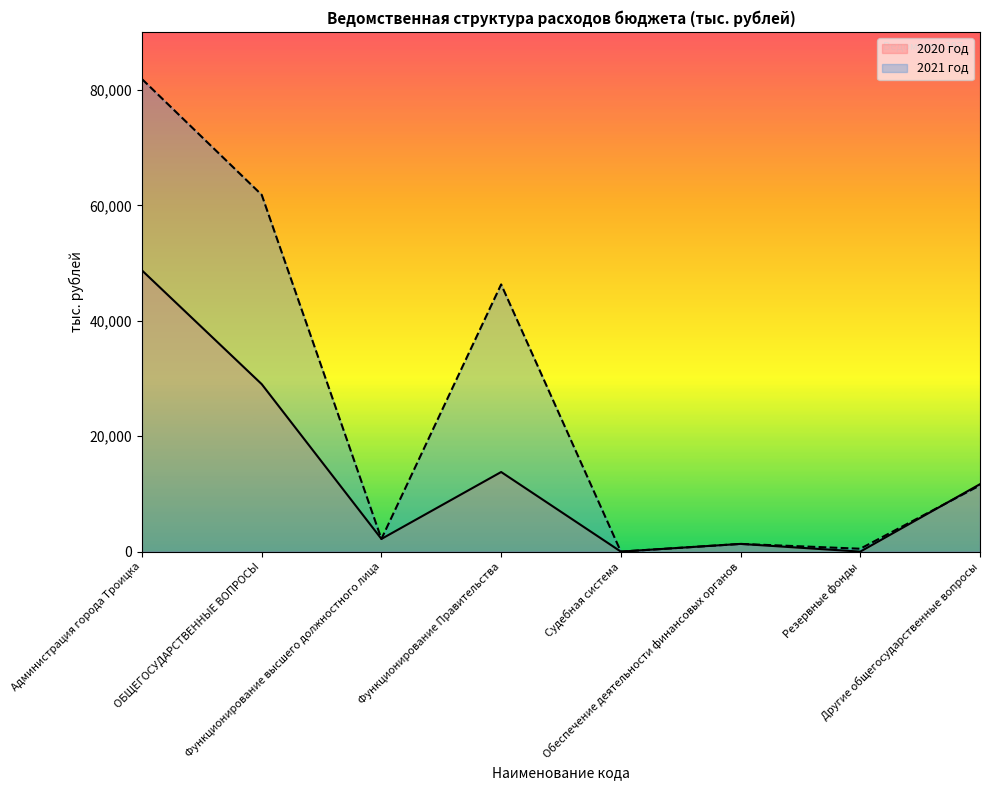

Reading right to left, list all the values displayed in this chart.

2020 год: Другие общегосударственные вопросы=11684.1	Резервные фонды=0.0	Обеспечение деятельности финансовых органов=1335.1	Судебная система=2.1	Функционирование Правительства=13792.1	Функционирование высшего должностного лица=2196.9	ОБЩЕГОСУДАРСТВЕННЫЕ ВОПРОСЫ=29010.3	Администрация города Троицка=48713.8
2021 год: Другие общегосударственные вопросы=11484.1	Резервные фонды=500.0	Обеспечение деятельности финансовых органов=1335.1	Судебная система=2.2	Функционирование Правительства=46292.1	Функционирование высшего должностного лица=2196.9	ОБЩЕГОСУДАРСТВЕННЫЕ ВОПРОСЫ=61810.4	Администрация города Троицка=81864.4